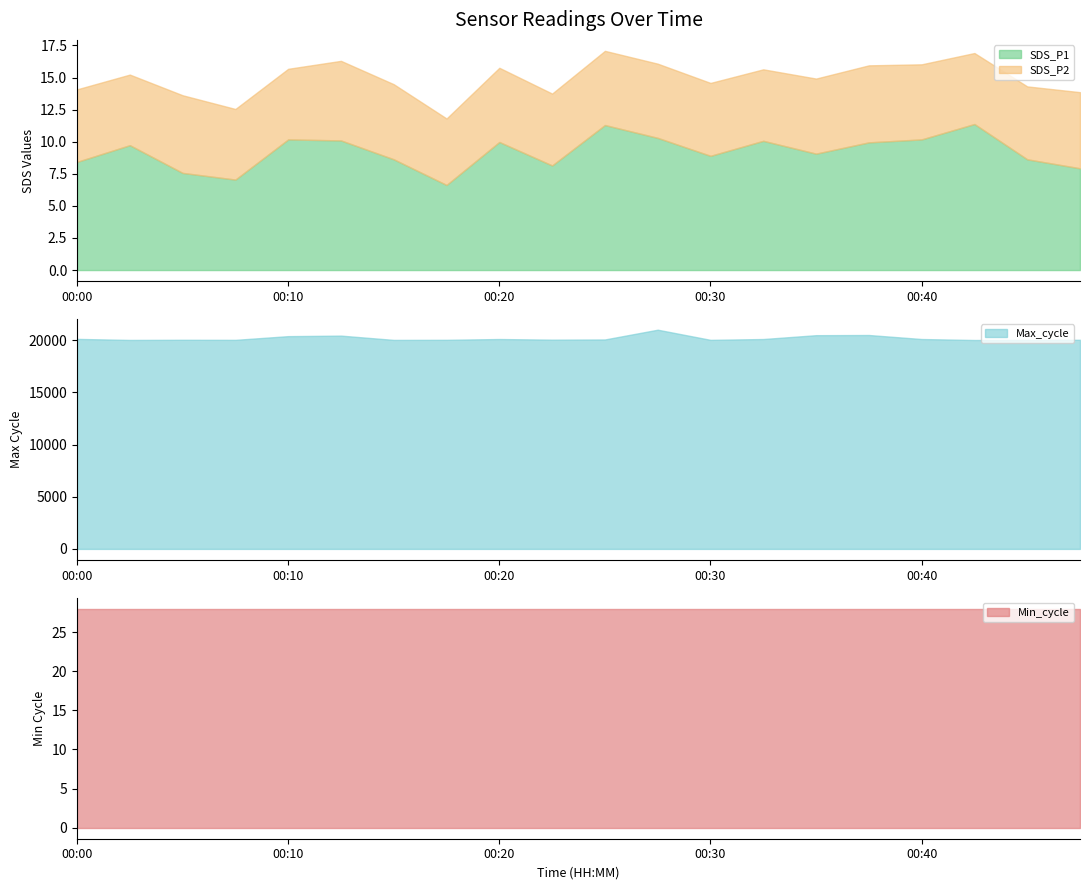

Which series has the largest total across all categories?

Max_cycle